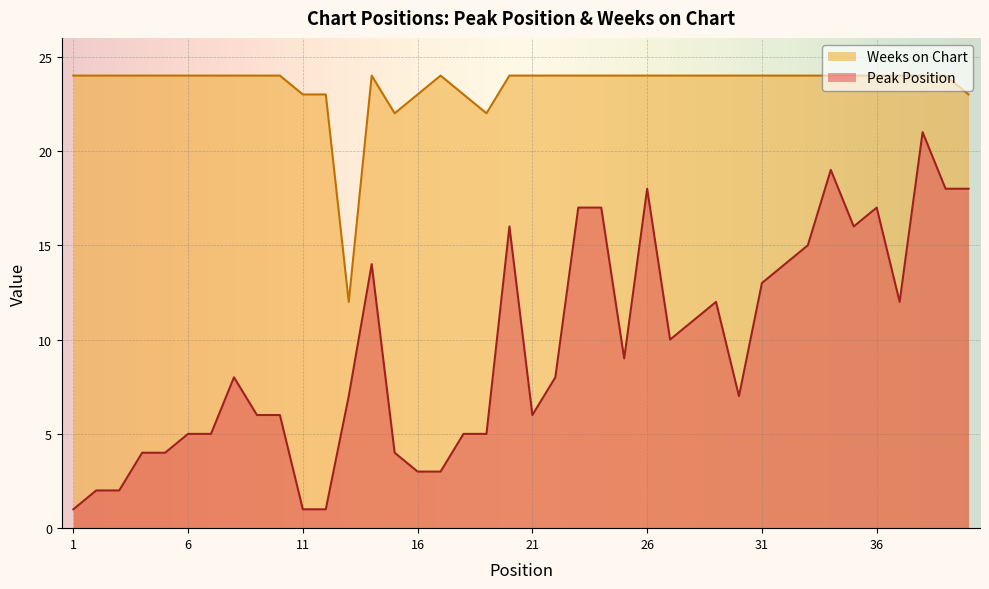

What is the average value of the Weeks on Chart series?

23